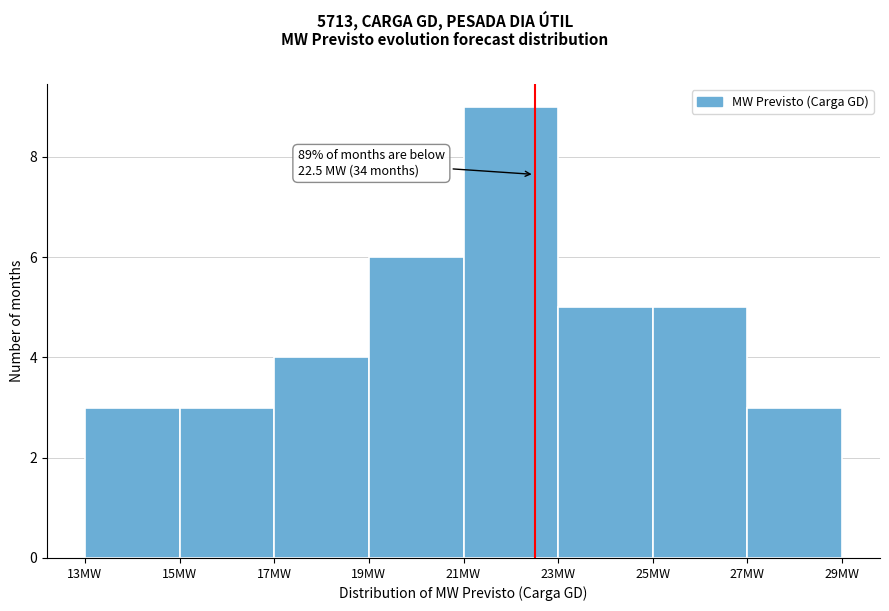

Over which range of the x-axis is the bar tallest?

21 to 23